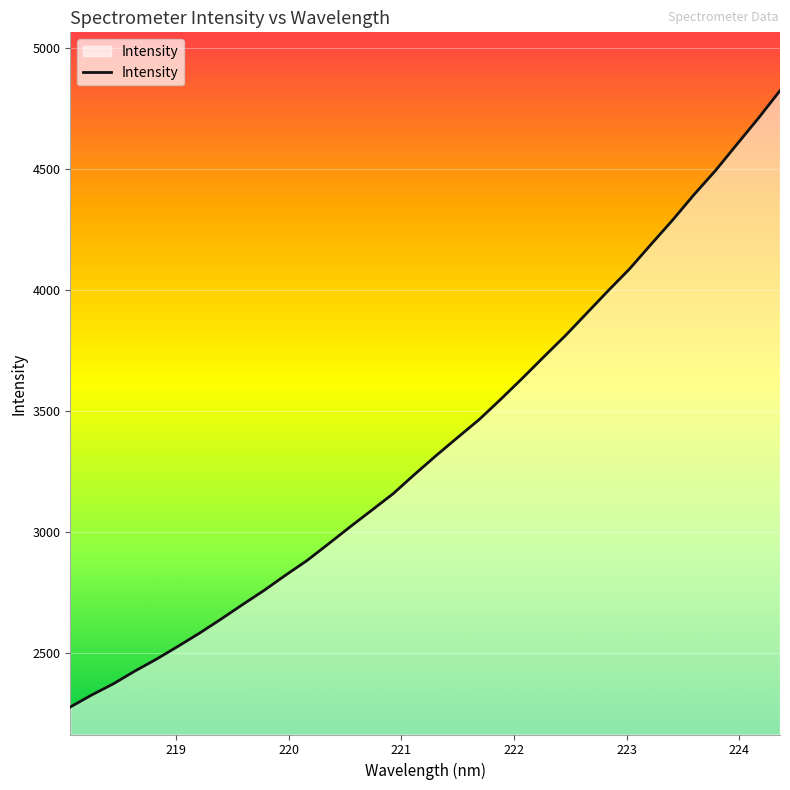

What is the difference between the maximum and minimum values?

2550.5